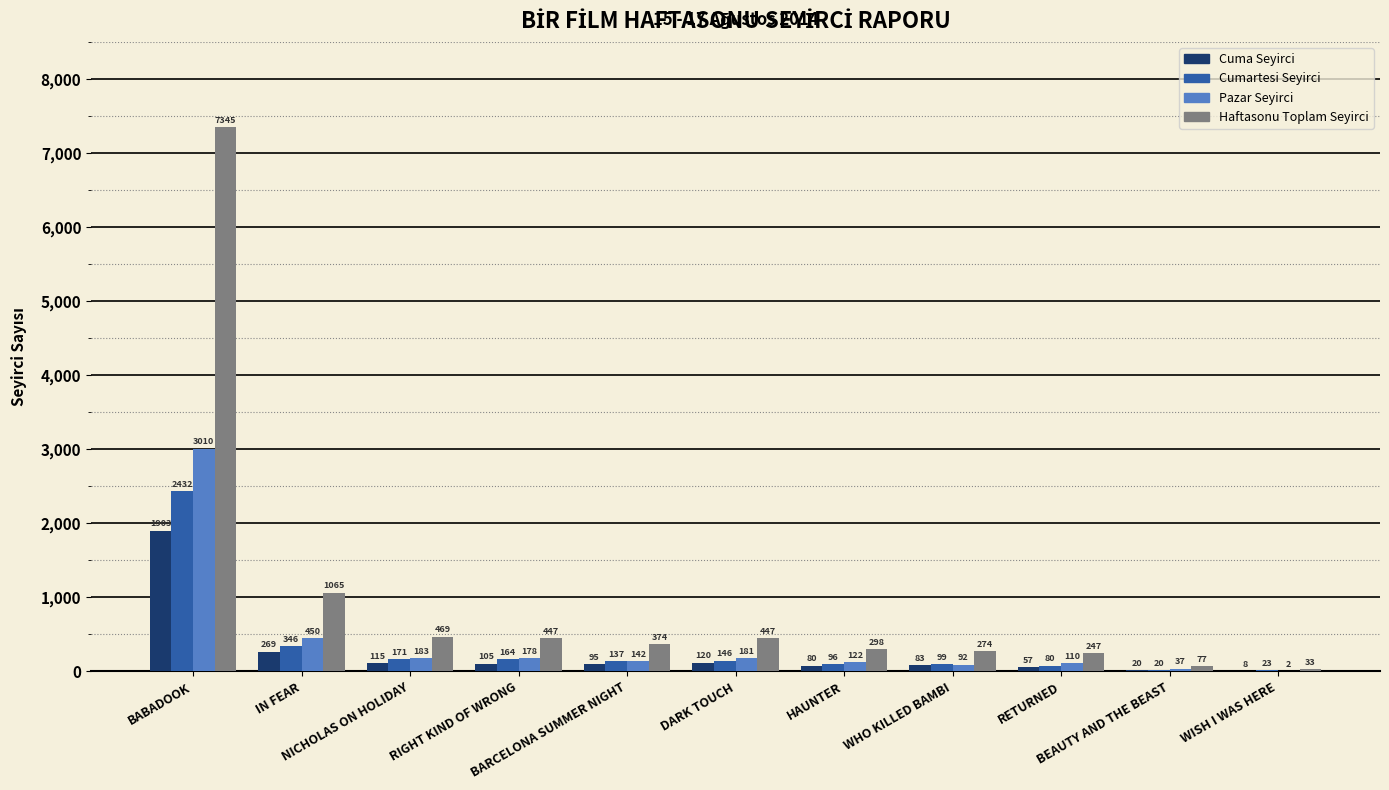

What is the maximum value shown in the chart?

7345